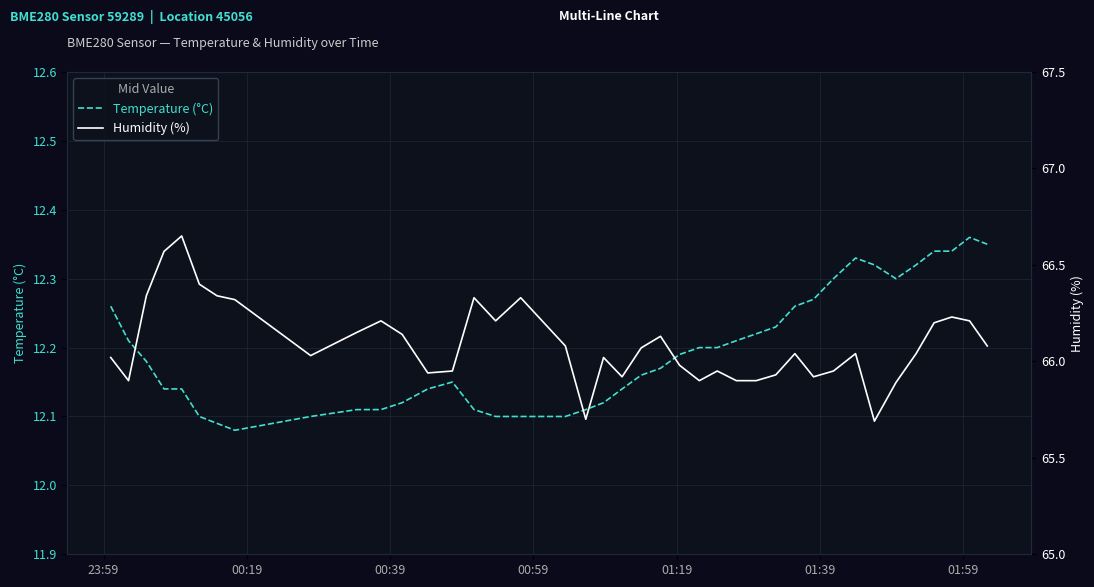

What is the value of the Temperature (°C) point at the 32nd from the left?

12.3